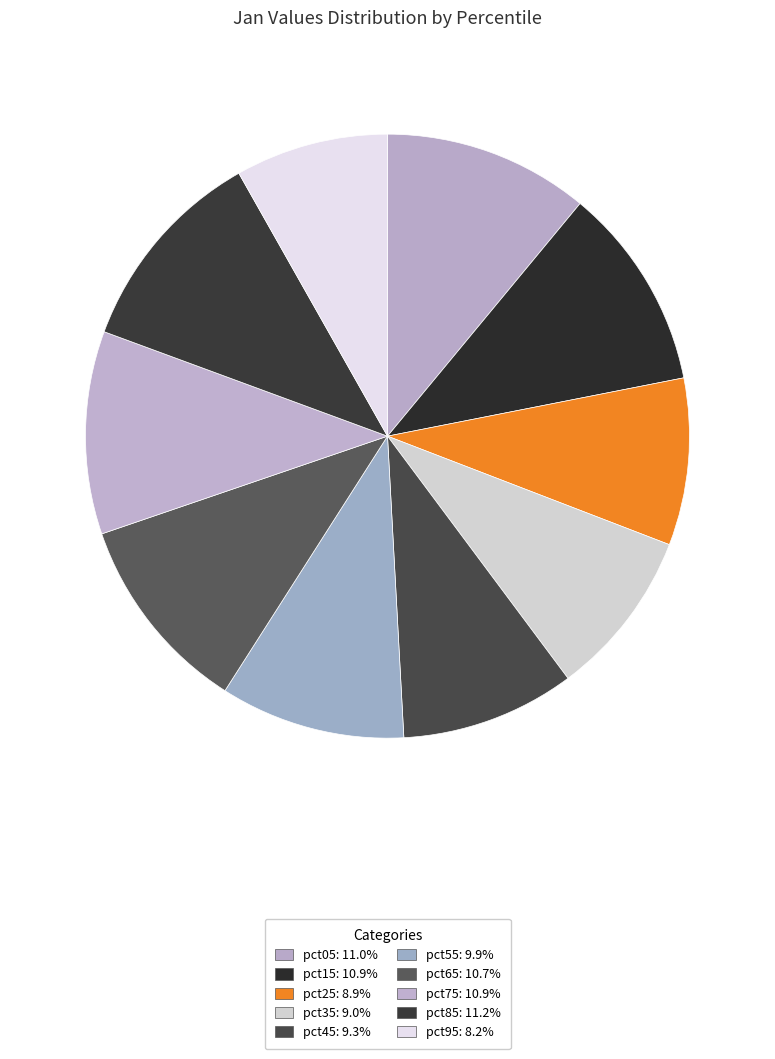

Which has a higher value, pct25 or pct65?

pct65